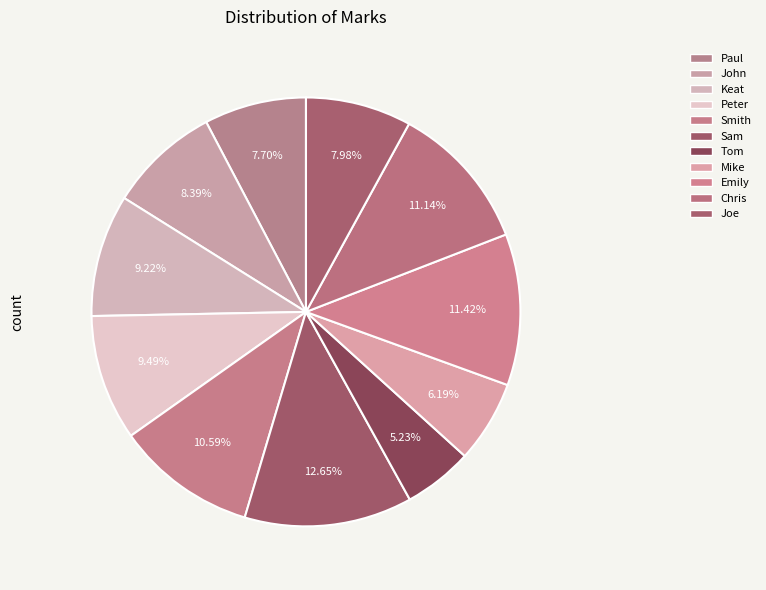

Does any single category account for the majority?

No